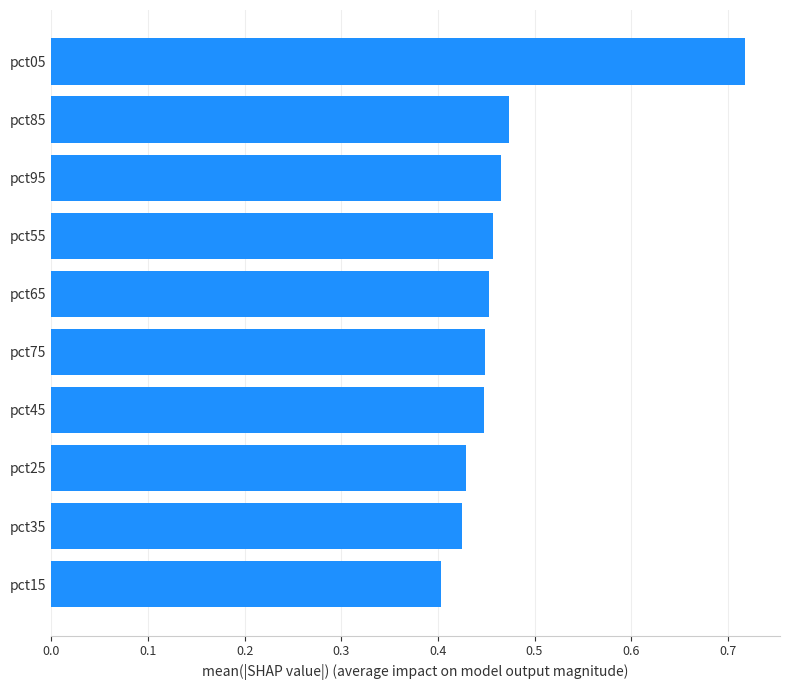

Between pct25 and pct45, which is larger?

pct45